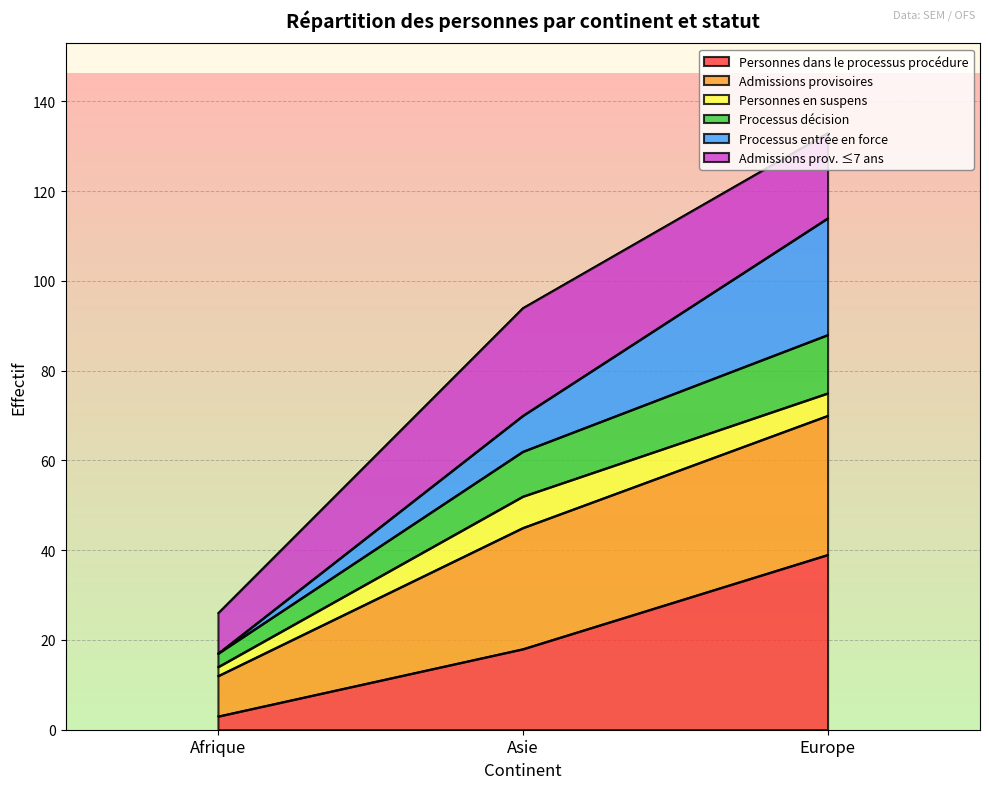

What position from the right is Afrique?

3